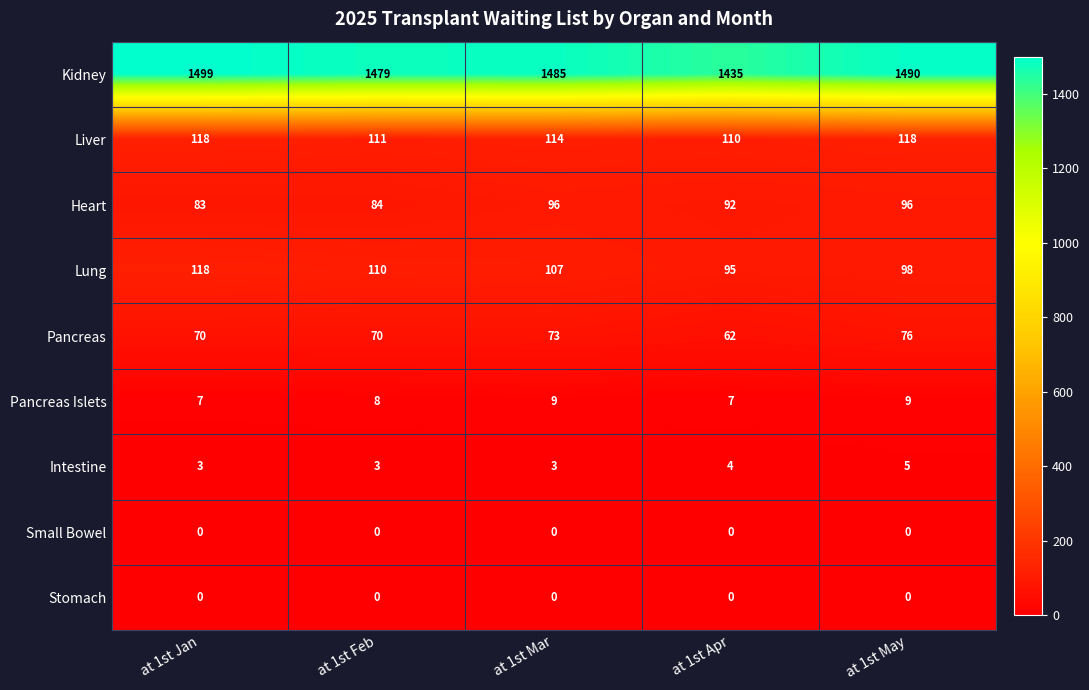

What is the sum of the Pancreas Islets values at at 1st Mar and at 1st Apr?

16